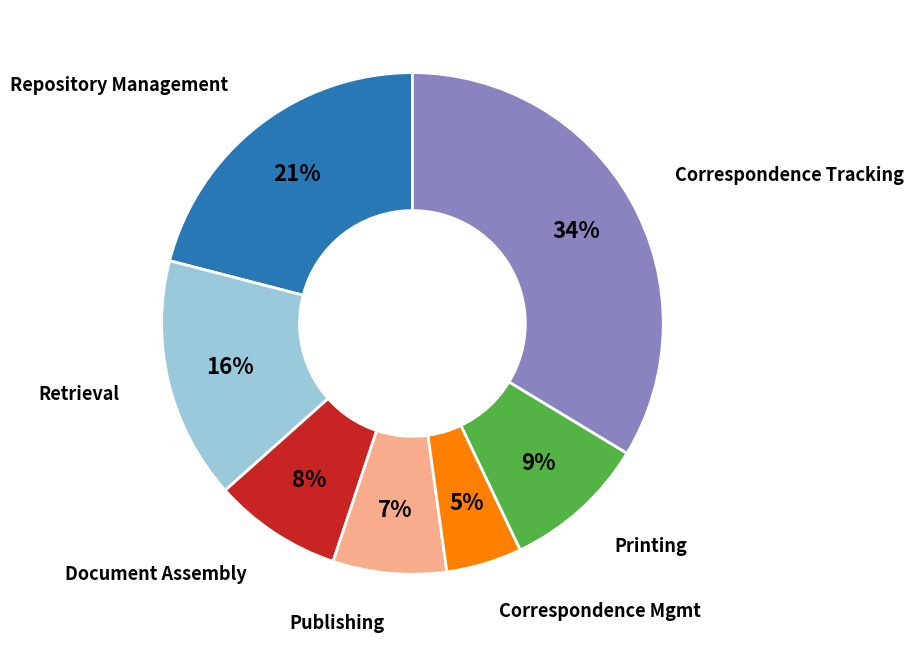

Is there any slice that represents more than half of the pie?

No